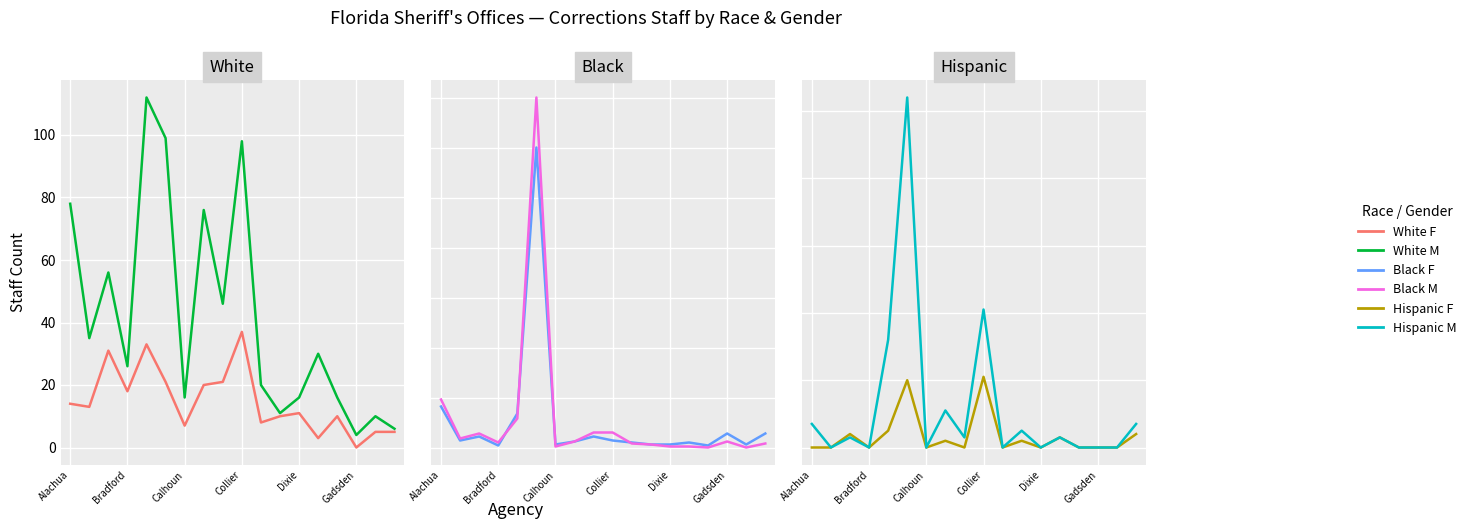

The value of White F at 10 is 8. True or false?

True